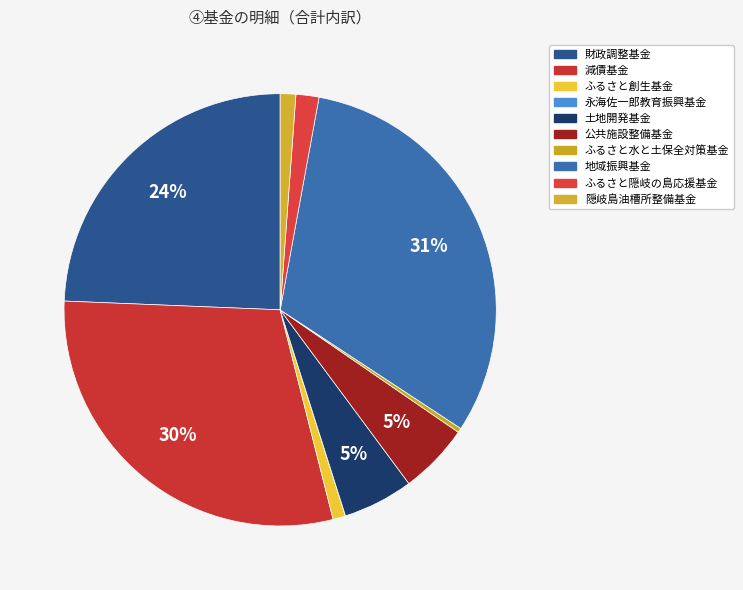

To the nearest percent, what portion does 土地開発基金 represent?

5%